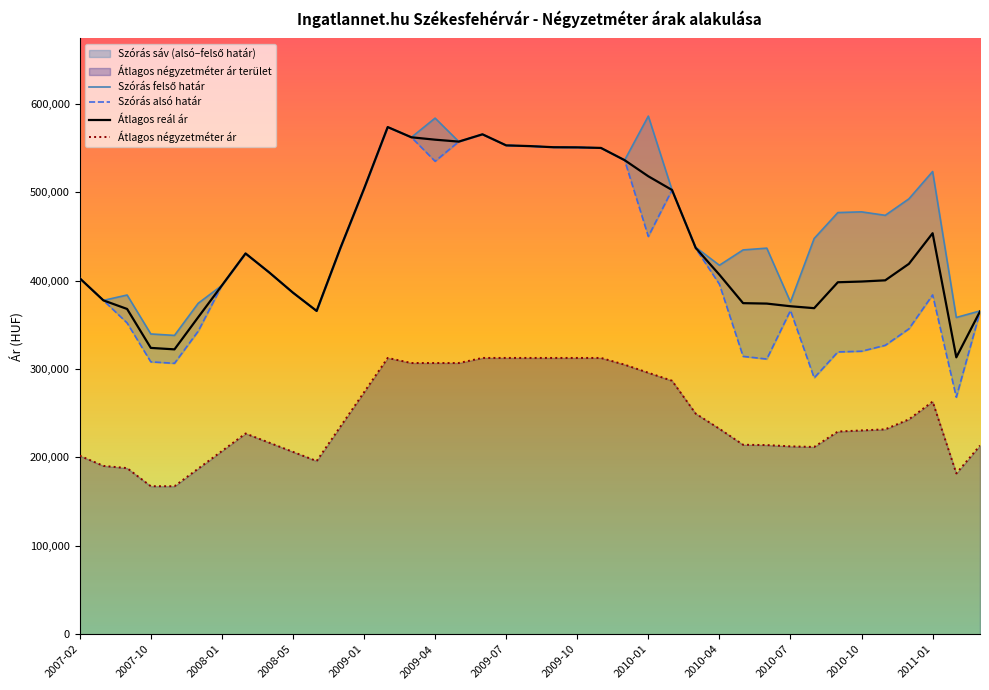

What is the difference between the highest and lowest values at 28?

220367